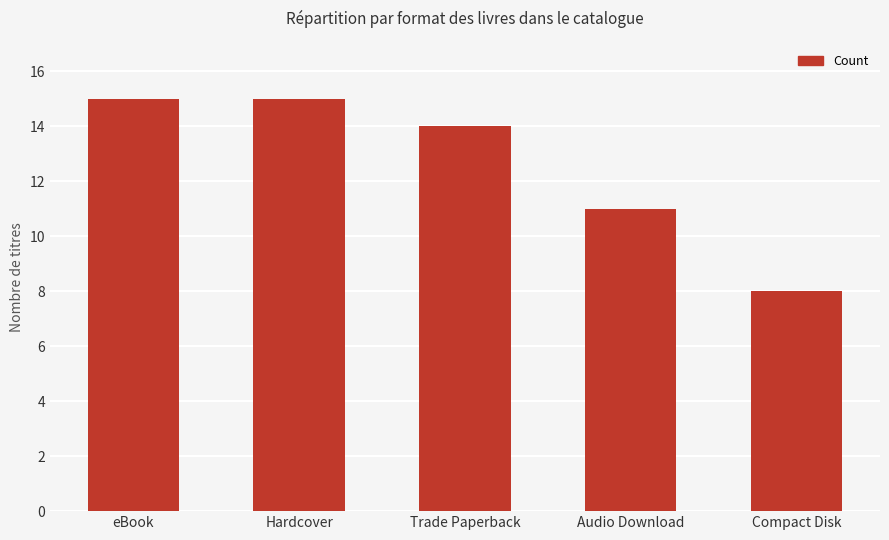

Count the values in the range 11 to 15.

4